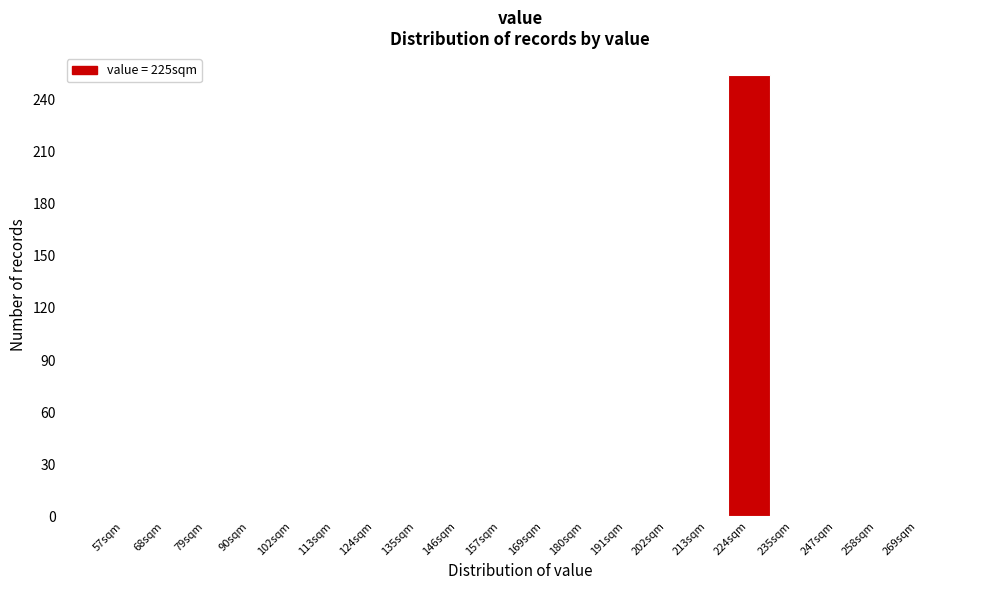

Reading left to right, what are all the values shown in this chart?

57sqm=0	68sqm=0	79sqm=0	90sqm=0	102sqm=0	113sqm=0	124sqm=0	135sqm=0	146sqm=0	157sqm=0	169sqm=0	180sqm=0	191sqm=0	202sqm=0	213sqm=0	224sqm=254	235sqm=0	247sqm=0	258sqm=0	269sqm=0